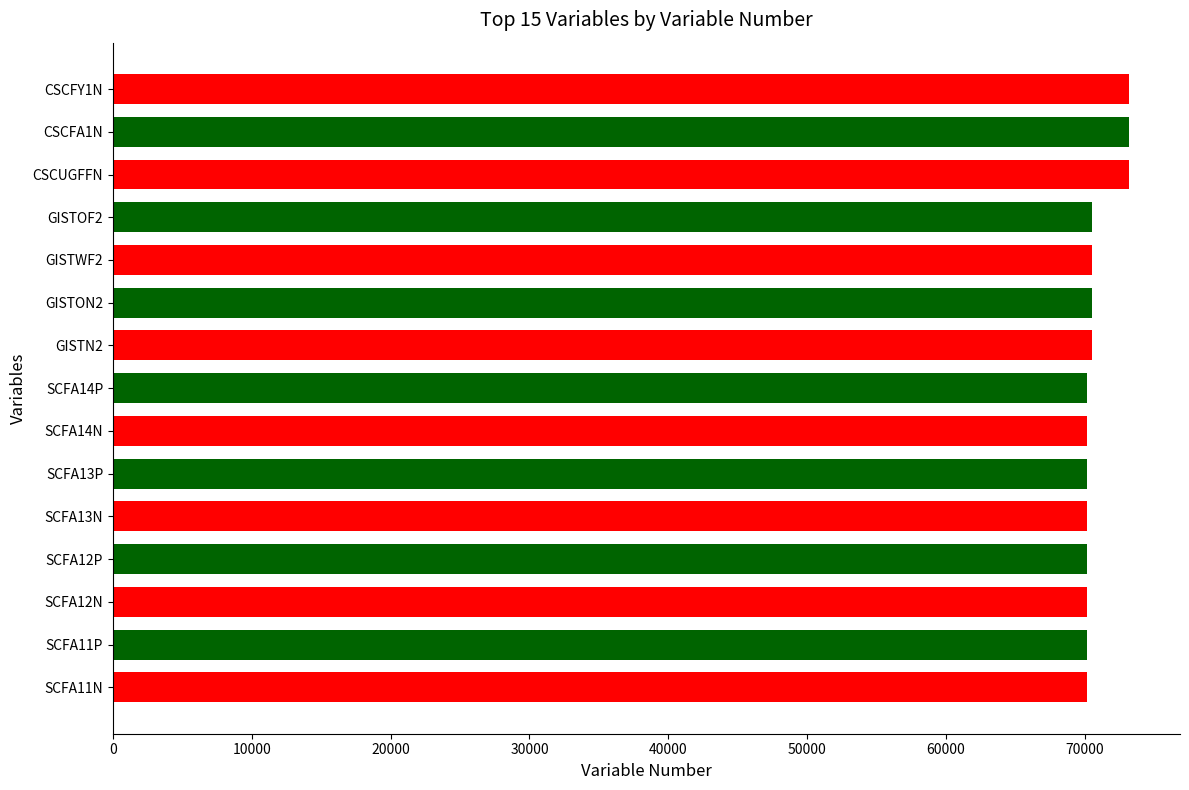

Which has a higher value, CSCFA1N or GISTN2?

CSCFA1N